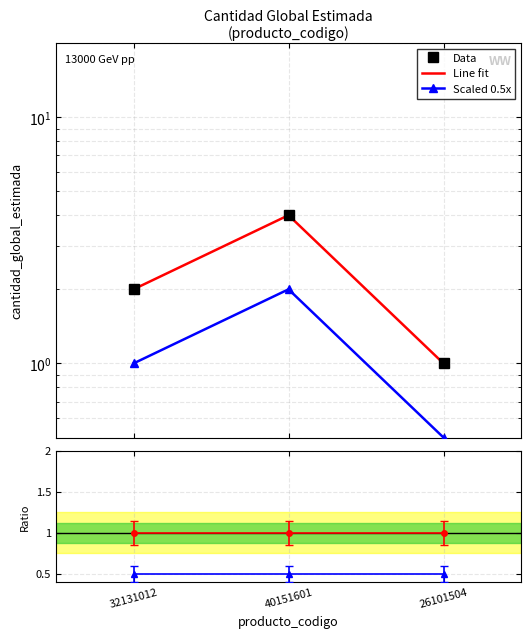

What is the maximum value for Data?

4.0